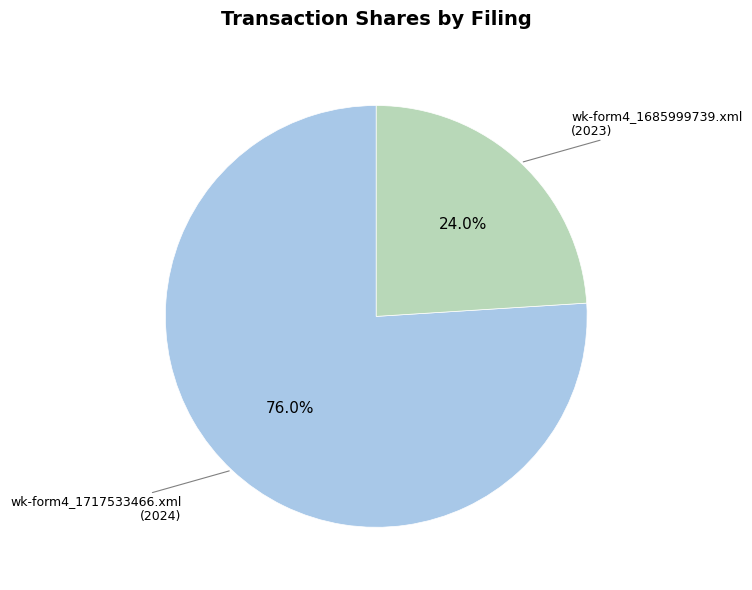

Rank the categories by value from highest to lowest.

wk-form4_1717533466.xml, wk-form4_1685999739.xml